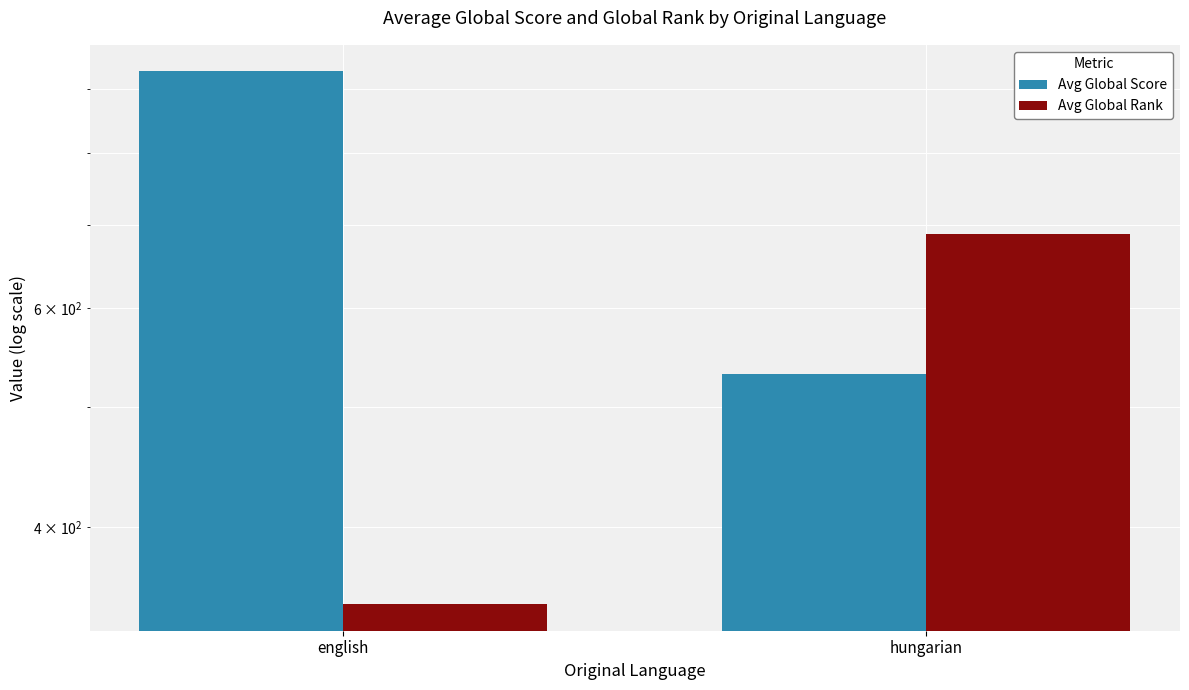

Reading right to left, transcribe all the data shown in this chart.

Avg Global Score: 531.0	929.9
Avg Global Rank: 688.0	347.1